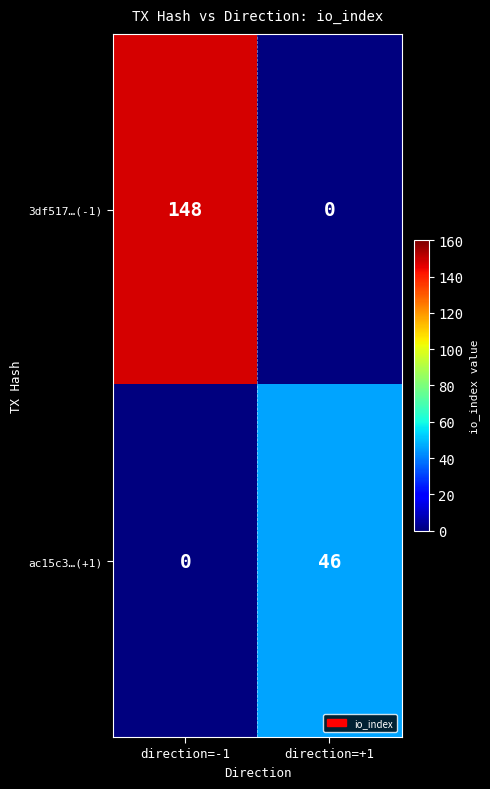

Reading right to left, list all the values displayed in this chart.

3df517…(-1): 0	148
ac15c3…(+1): 46	0